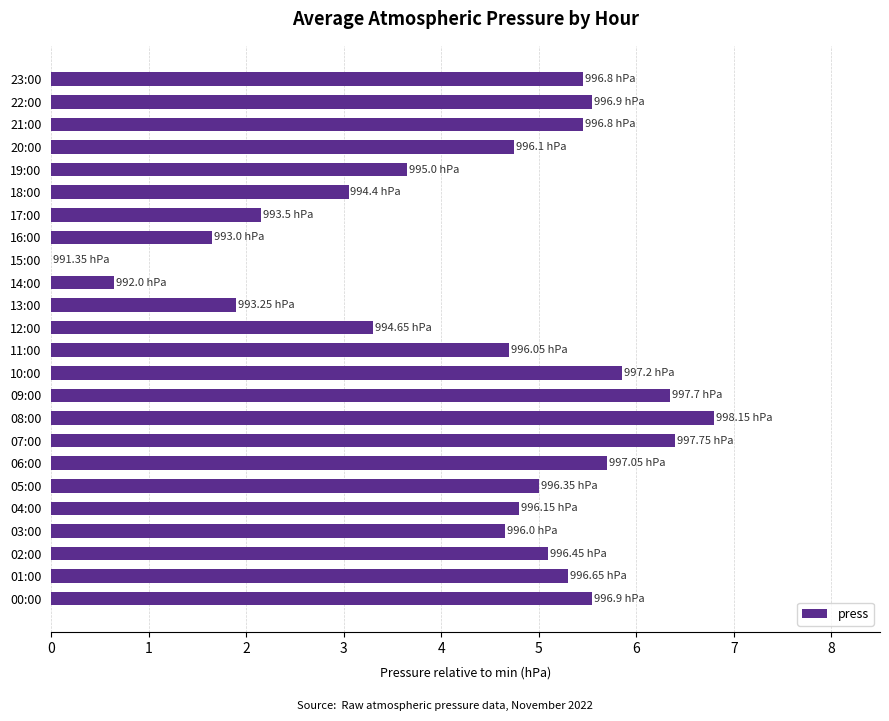

Between 10:00 and 00:00, which is larger?

10:00